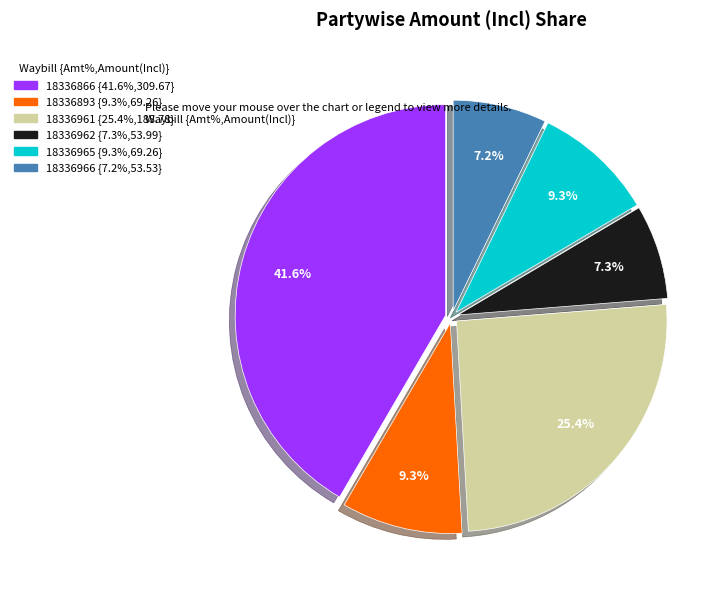

Do 18336962 and 18336961 together represent more than half of the pie?

No